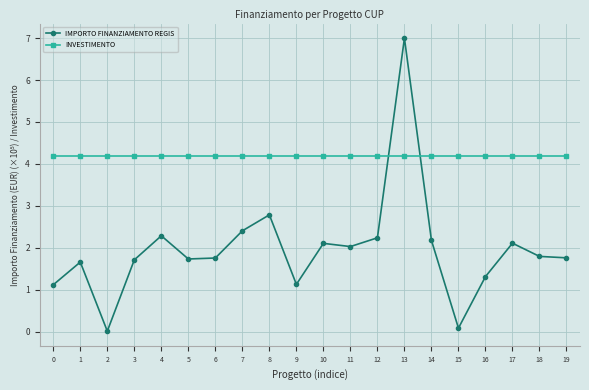

Which series has the largest range (max minus min)?

IMPORTO FINANZIAMENTO REGIS